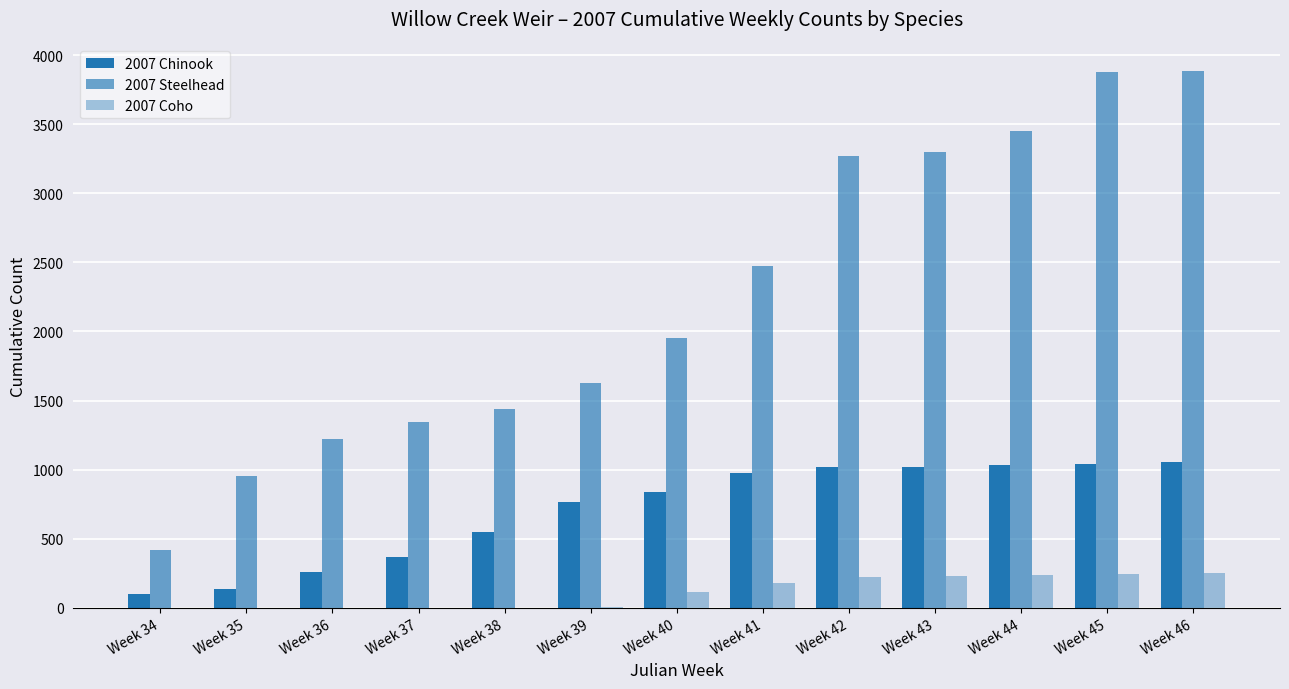

What is the sum of all 2007 Chinook values?

9147